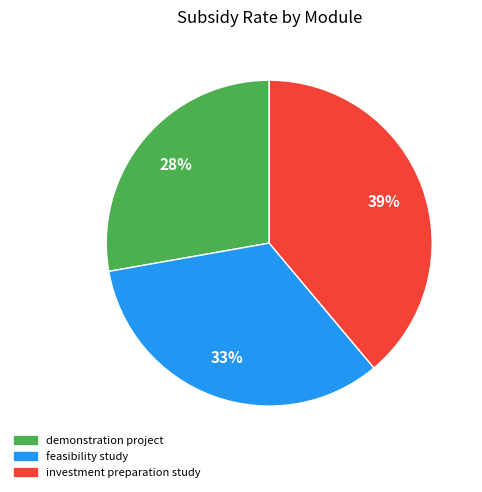

Is there any slice that represents more than half of the pie?

No